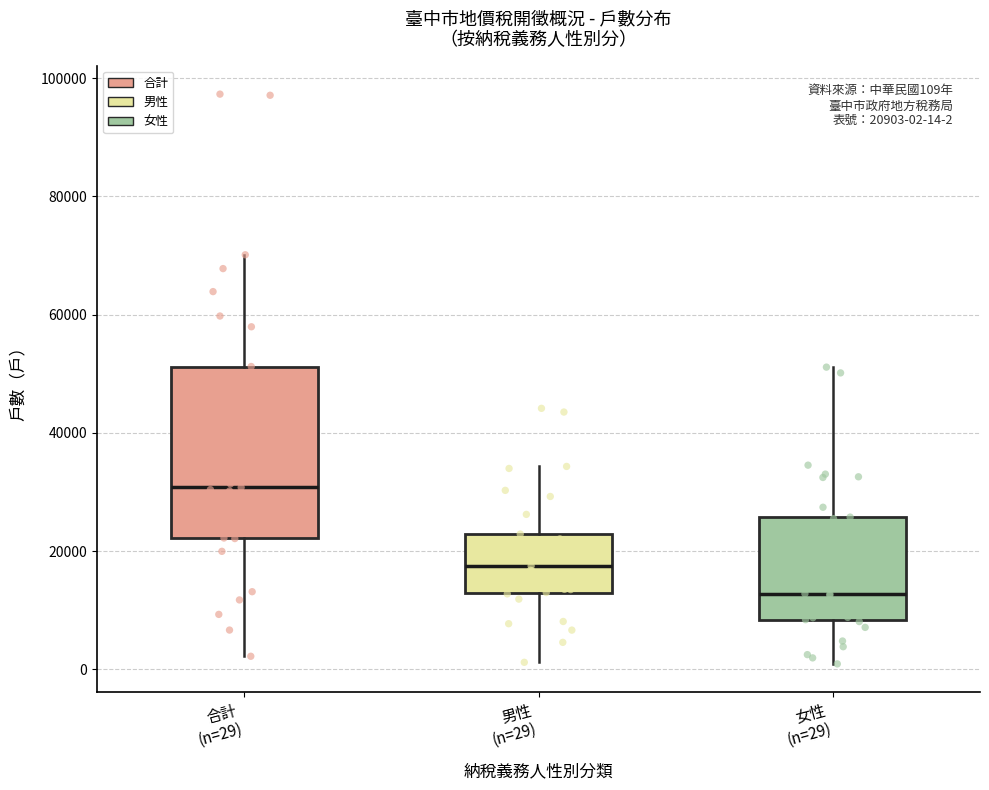

Which box has the lowest median line?

女性 (n=29)